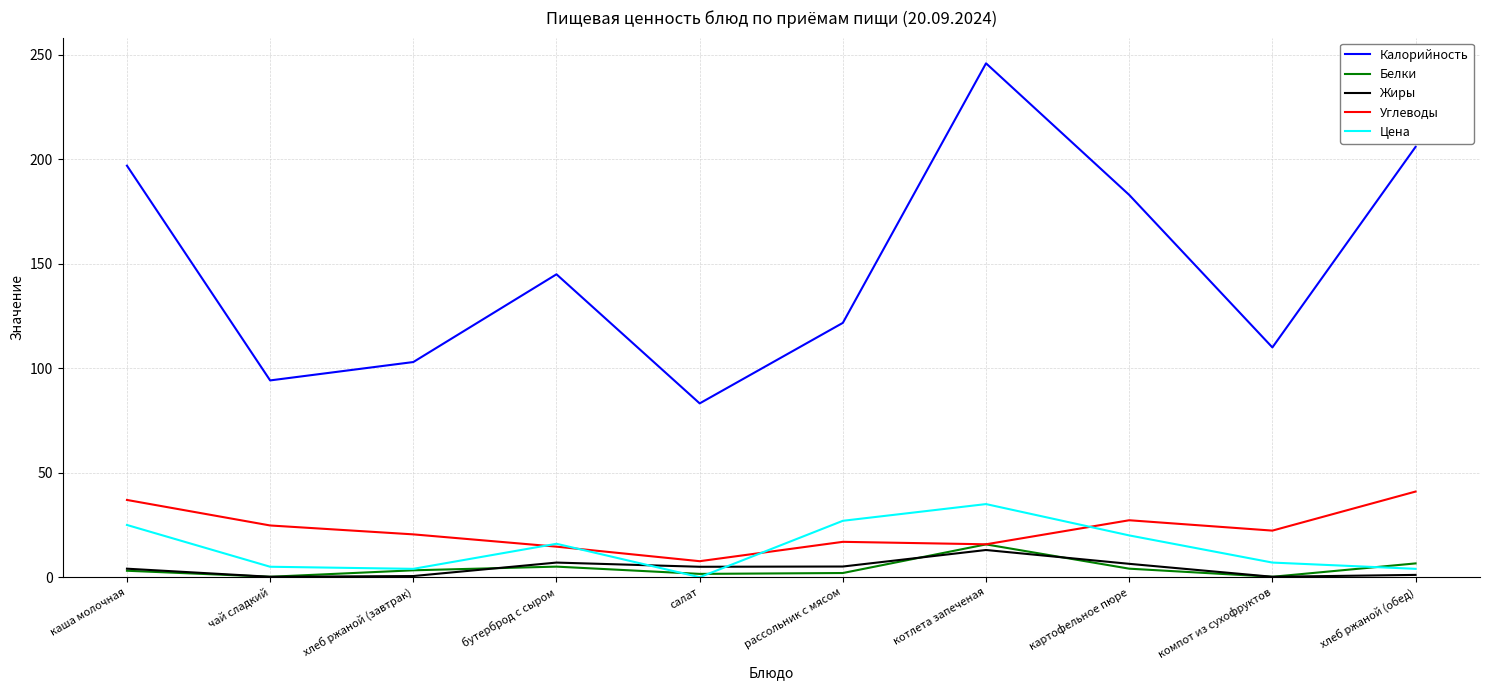

Which category has the highest value in the Цена series?

котлета запеченая